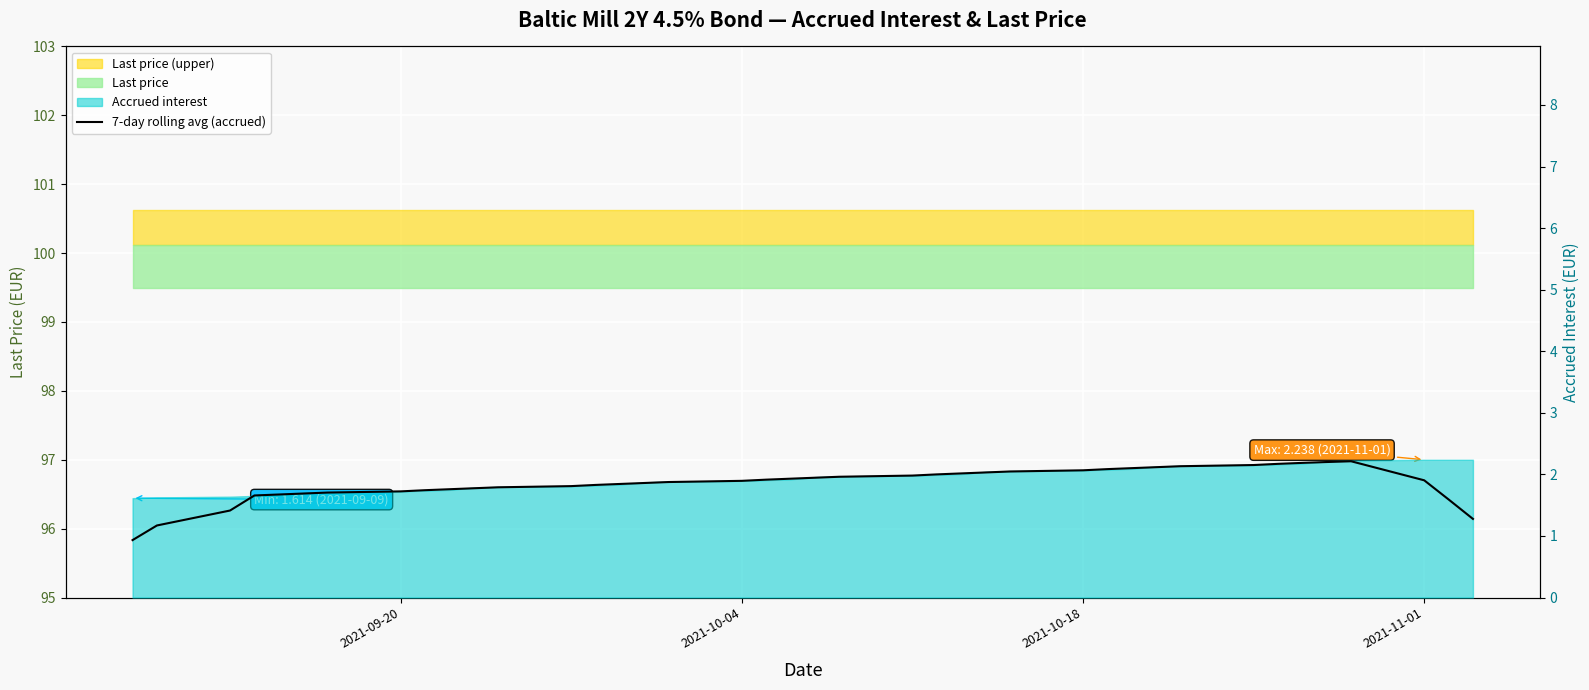

Reading left to right, extract all data points from this chart.

0.9	1.2	1.4	1.7	1.7	1.7	1.7	1.7	1.7	1.8	1.8	1.8	1.8	1.8	1.8	1.9	1.9	1.9	1.9	1.9	1.9	2.0	2.0	2.0	2.0	2.0	2.0	2.1	2.1	2.1	2.1	2.1	2.2	2.2	2.2	2.2	2.2	1.9	1.6	1.3